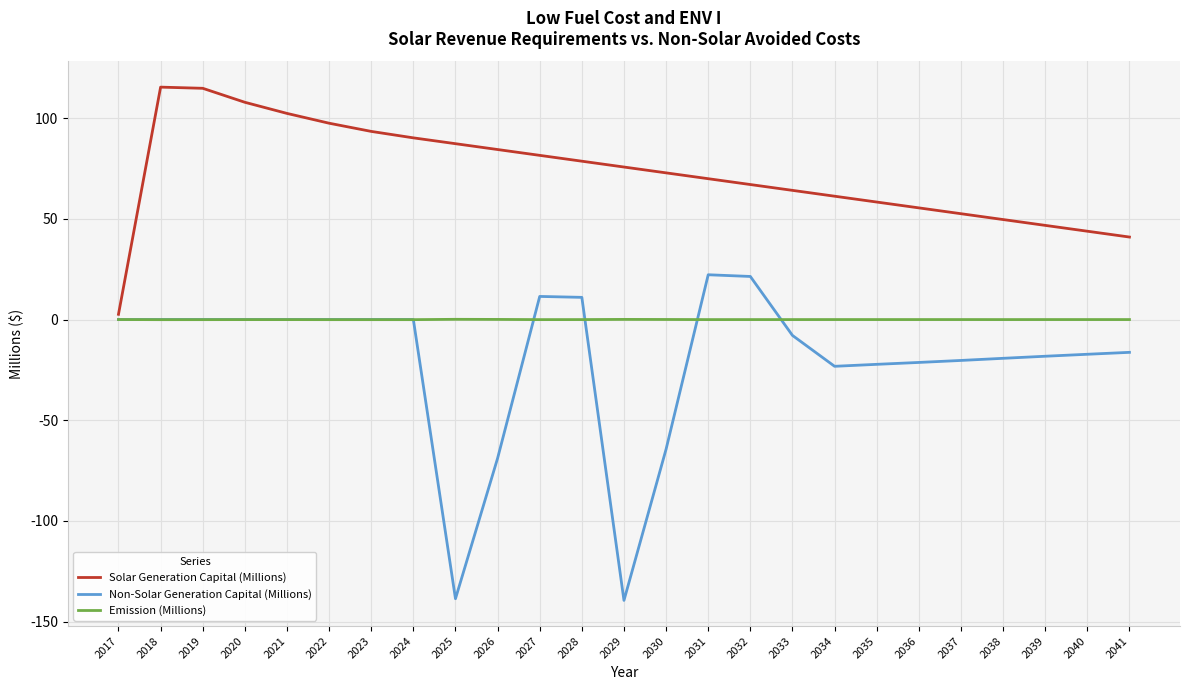

What is the difference between the maximum and minimum values in the Solar Generation Capital (Millions) series?

112.8